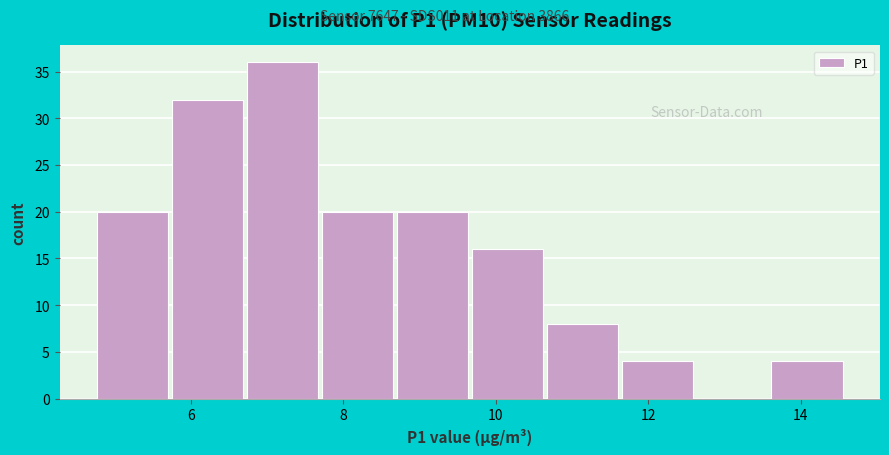

Reading left to right, transcribe this chart: for each bar, give the range it covers on the x-axis and its height. Neither the bar edges nor the heights are printed on the chart, so give them approximately, as read against the axes.

4.8 to 5.8: 20
5.8 to 6.8: 32
6.8 to 7.8: 36
7.8 to 8.8: 20
8.8 to 9.6: 20
9.6 to 10.6: 16
10.6 to 11.6: 8
11.6 to 12.6: 4
12.6 to 13.6: 0
13.6 to 14.6: 4